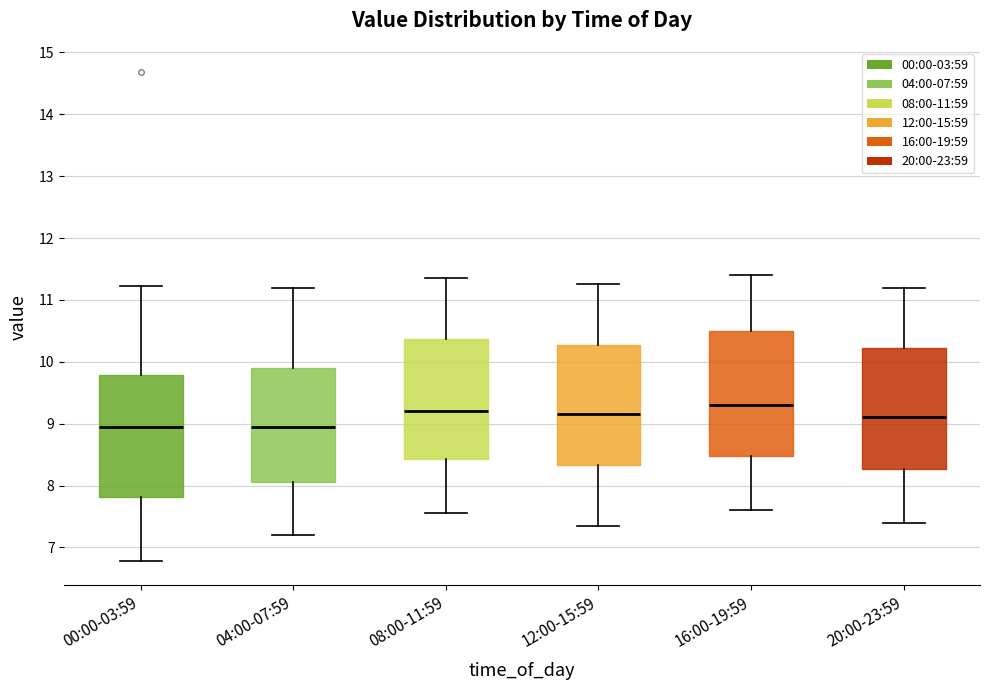

Reading left to right, transcribe this box plot: for each box, give where its median line is, the range the box spans, and where its two whiskers end, as read against the y-axis. The values are not printed on the chart, so give them approximately, as read against the axis.

00:00-03:59: median 9.0, box 7.8 to 9.8, whiskers 6.8 to 11.2
04:00-07:59: median 9.0, box 8.1 to 9.9, whiskers 7.2 to 11.2
08:00-11:59: median 9.2, box 8.4 to 10.4, whiskers 7.6 to 11.4
12:00-15:59: median 9.2, box 8.3 to 10.3, whiskers 7.4 to 11.3
16:00-19:59: median 9.3, box 8.5 to 10.5, whiskers 7.6 to 11.4
20:00-23:59: median 9.1, box 8.3 to 10.2, whiskers 7.4 to 11.2